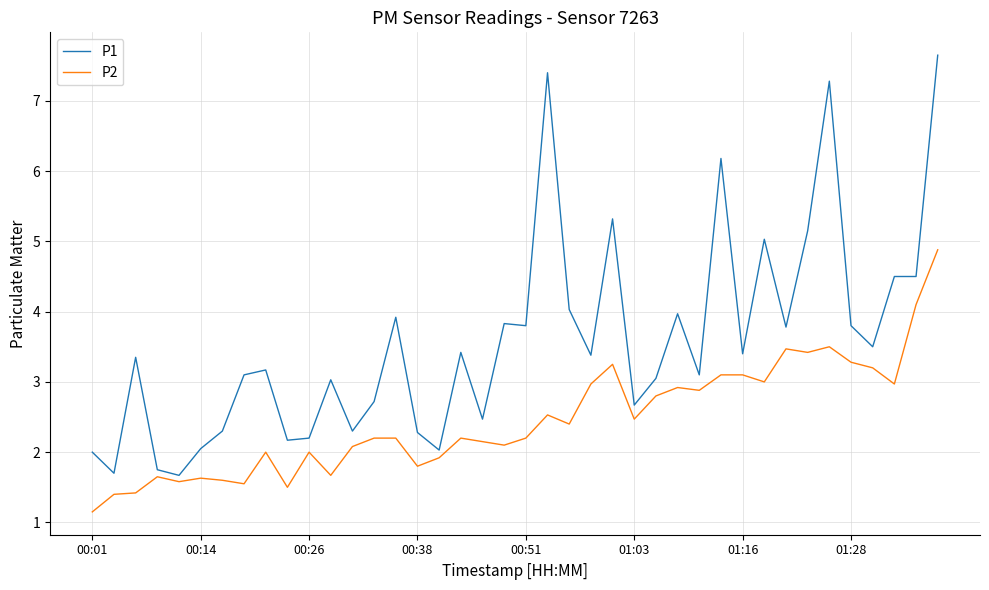

Which series has the widest spread of values?

P1